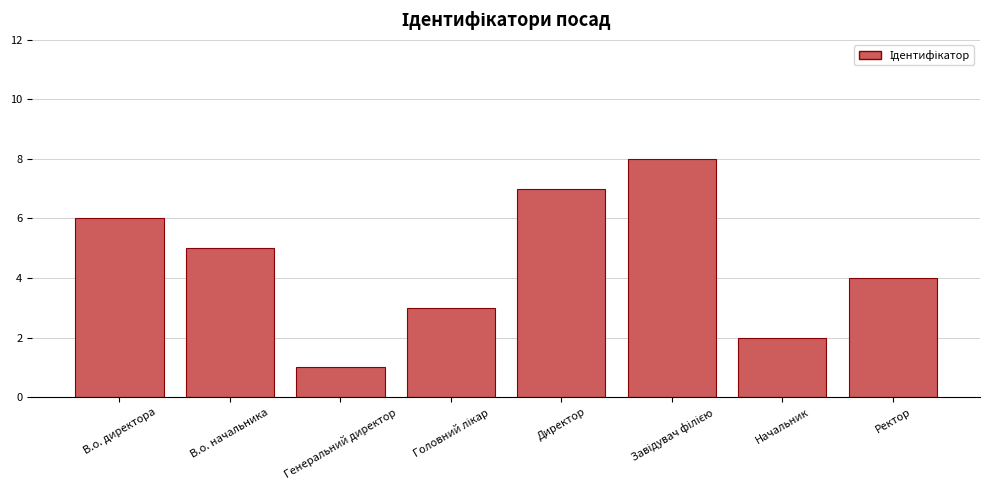

The value at В.о. директора is 3. True or false?

False